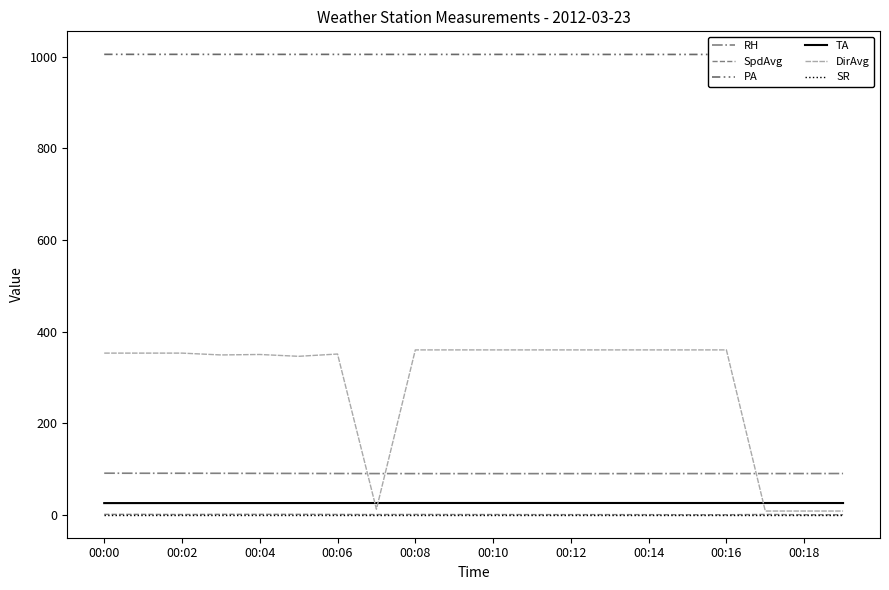

Which series has the largest range (max minus min)?

DirAvg